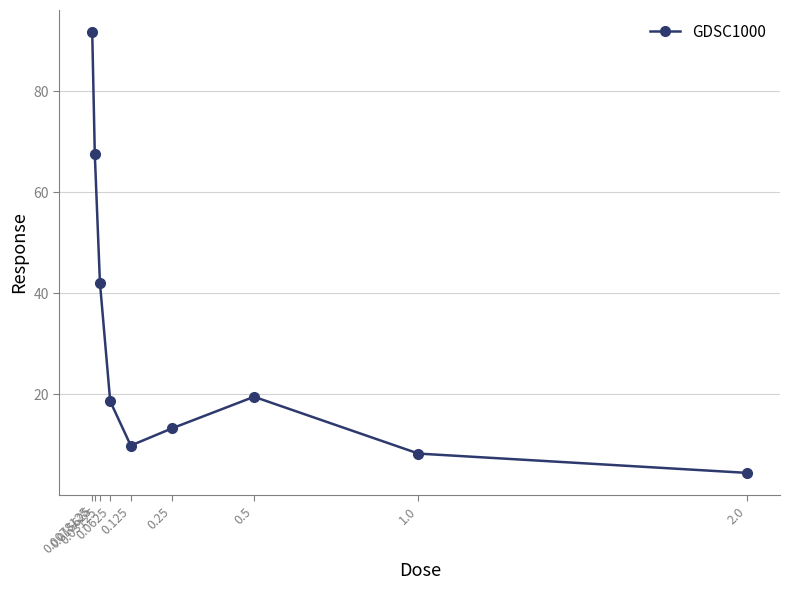

How many values are below 18?

4